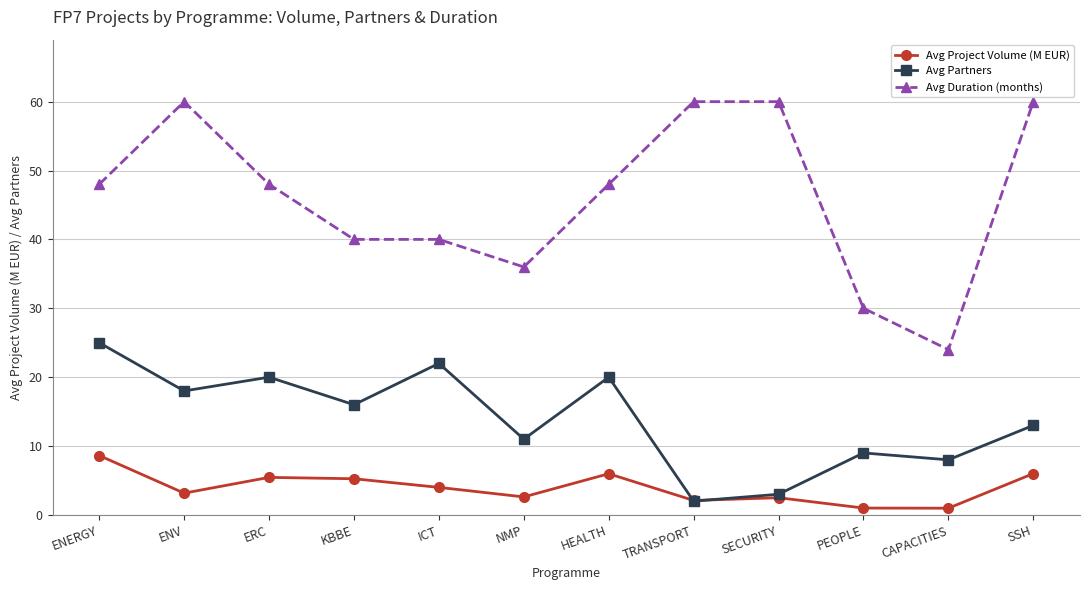

What is the minimum value for Avg Partners?

2.0